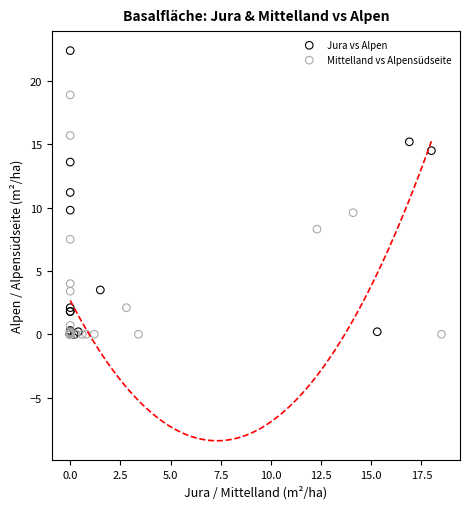

Which series contains the highest Y value?

Jura vs Alpen